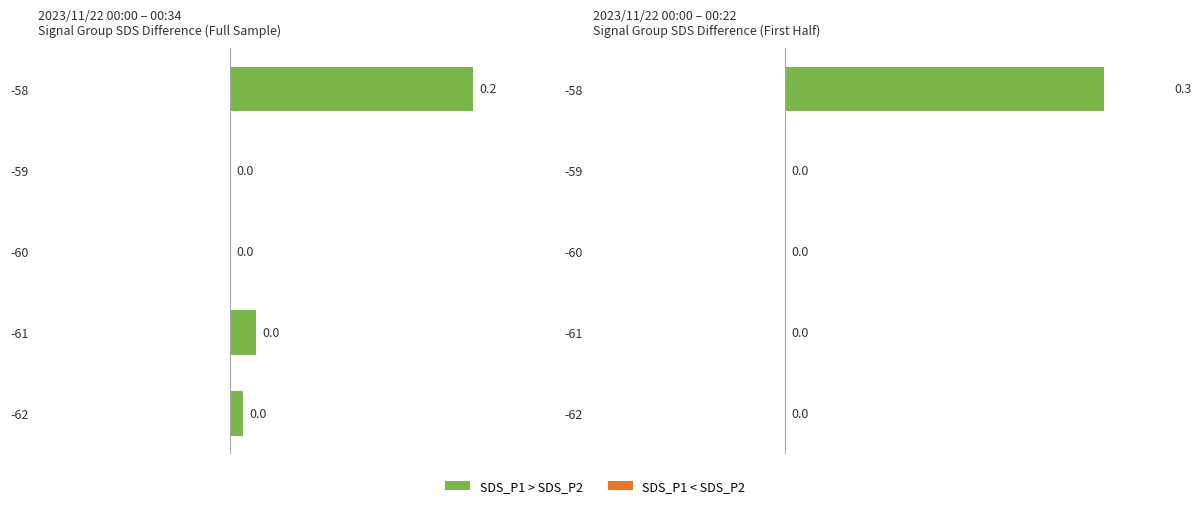

What is the value of the SDS_P1 bar at the 8th from the left?

0.3